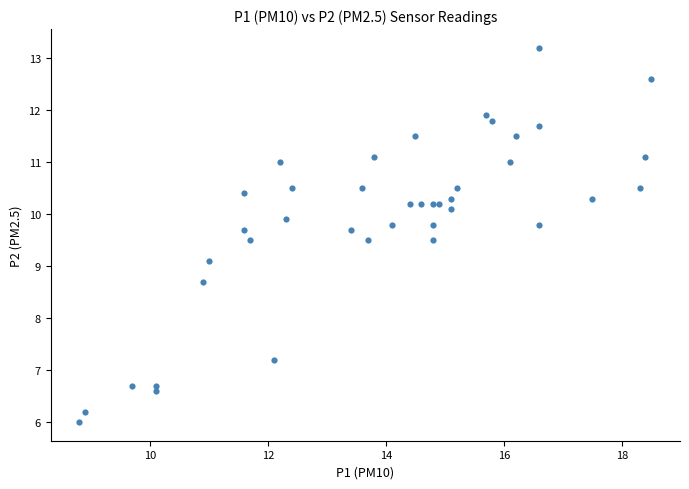

What Y value in the scatter plot is closest to 9?

9.1